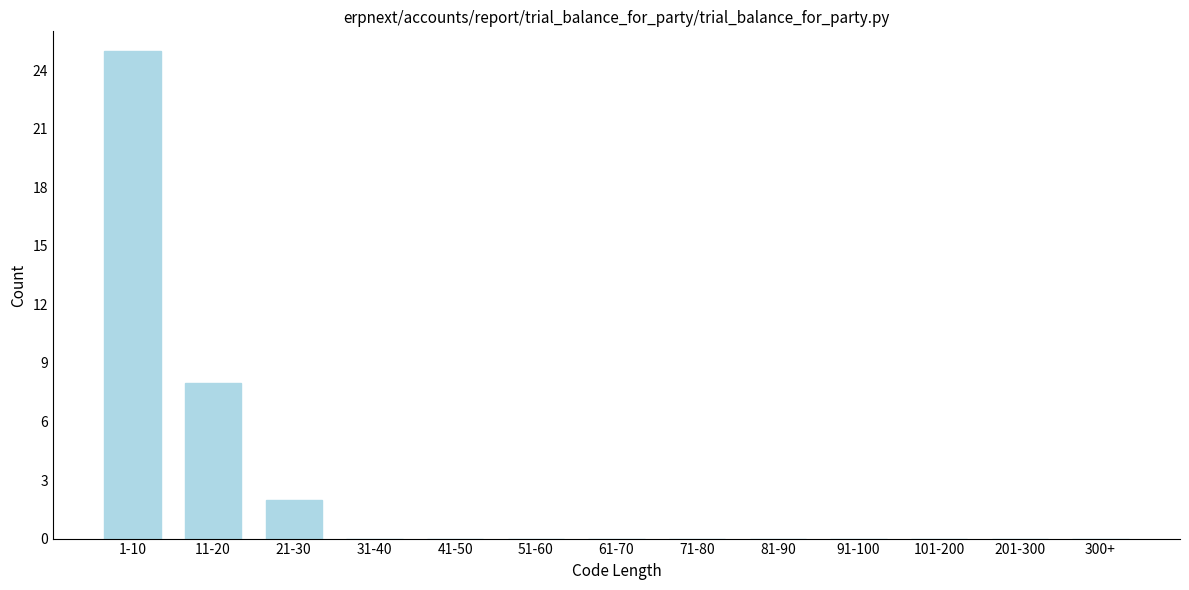

Reading right to left, transcribe all the data shown in this chart.

300+=0	201-300=0	101-200=0	91-100=0	81-90=0	71-80=0	61-70=0	51-60=0	41-50=0	31-40=0	21-30=2	11-20=8	1-10=25